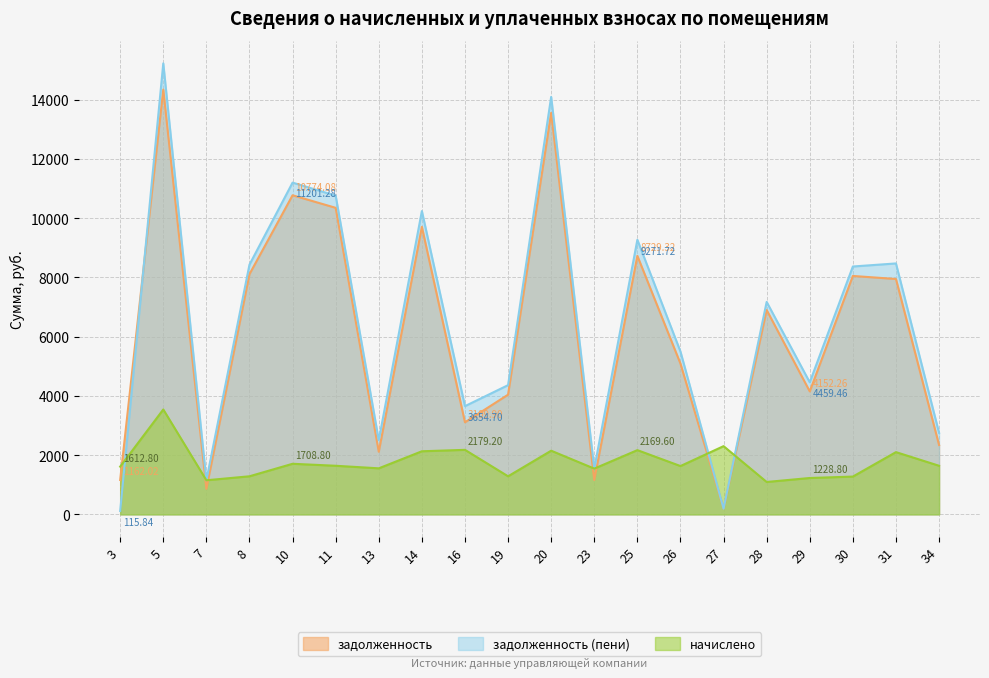

The задолженность (пени) series shows 4363.7 at 19. True or false?

True